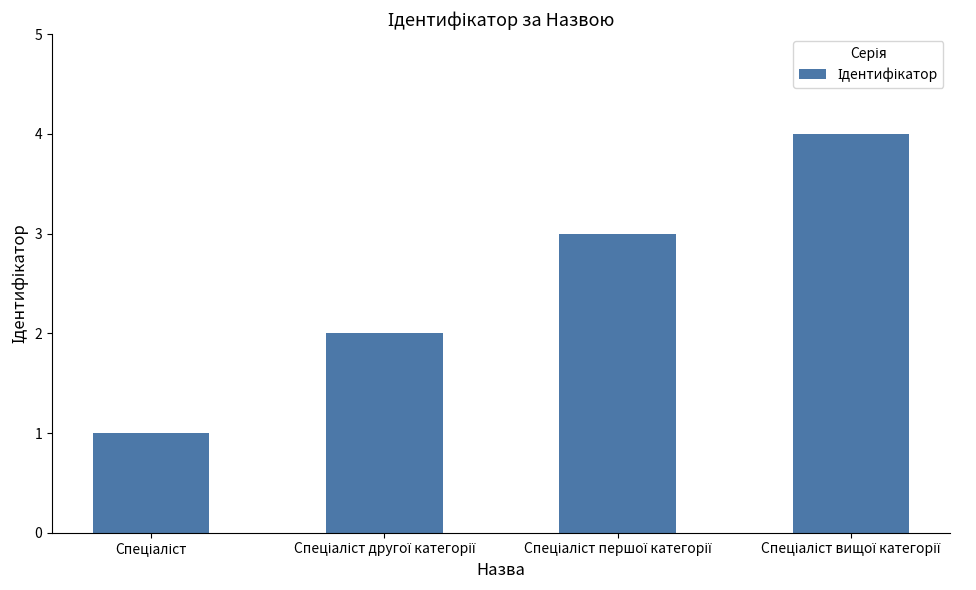

What is the maximum value shown in the chart?

4